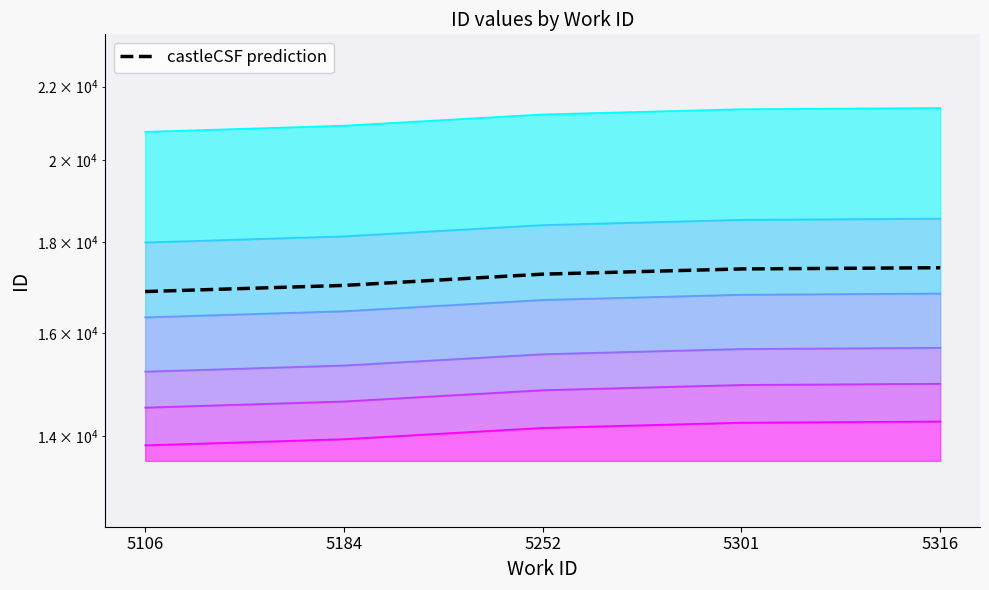

What is the difference between the maximum and second lowest values?

393.8